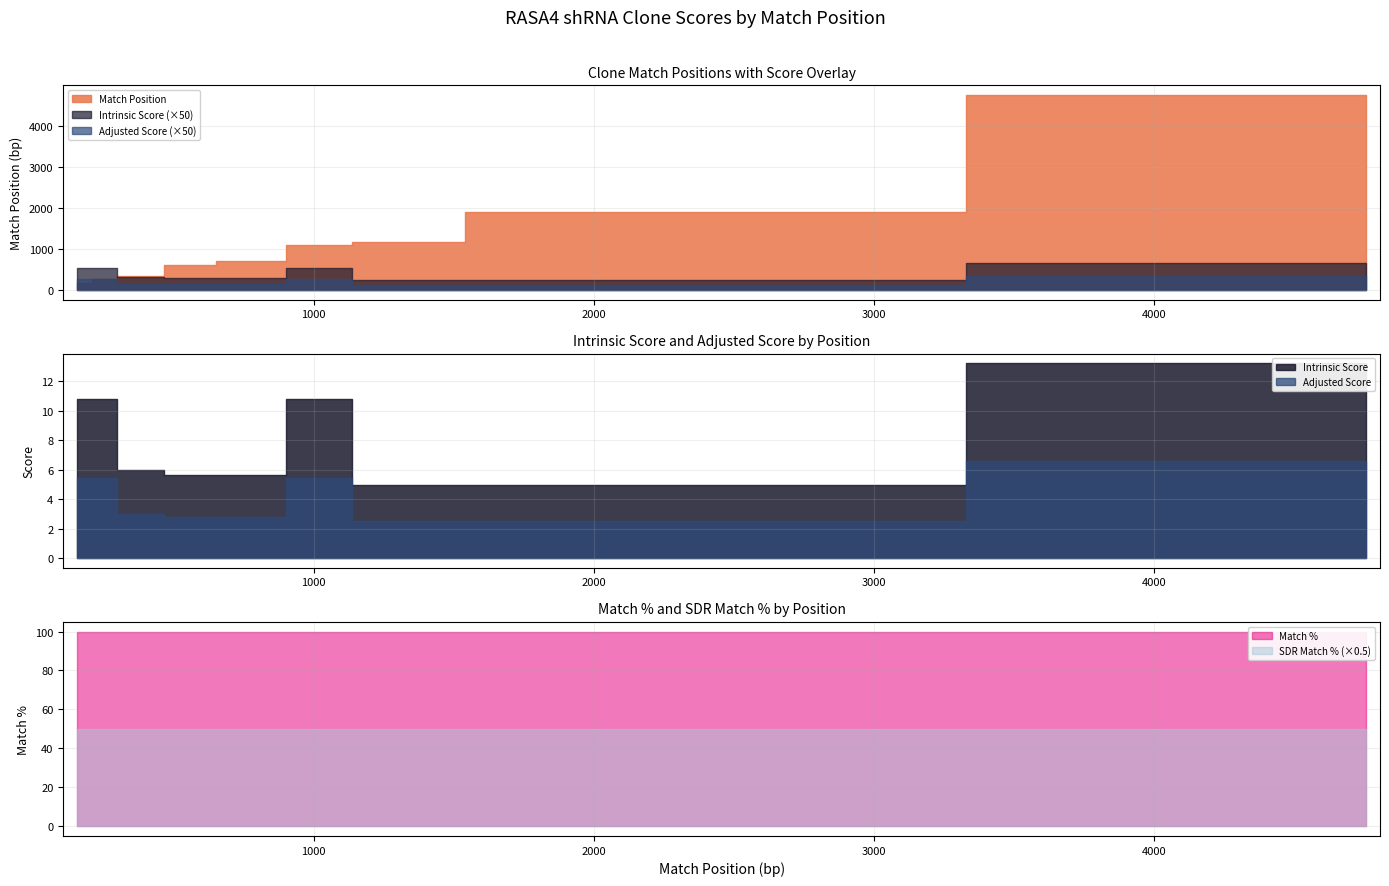

What position from the left is TRCN0000063700?

10